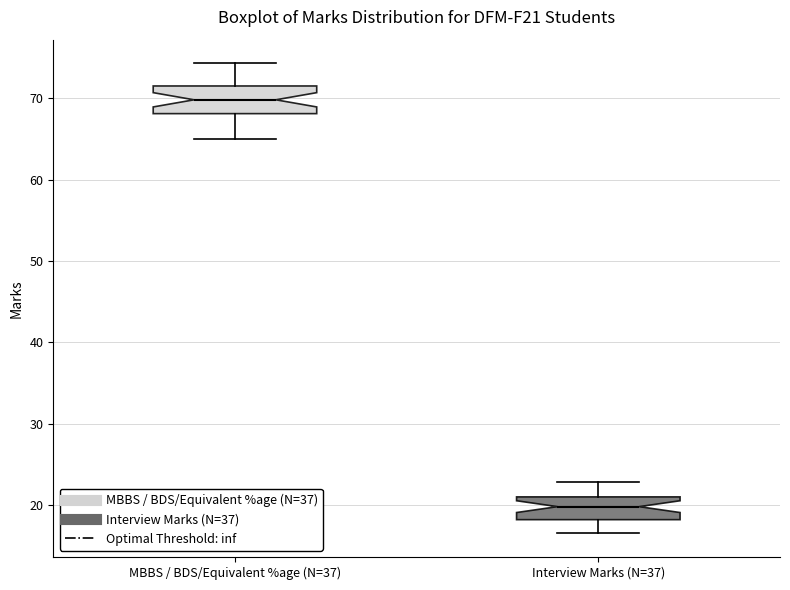

Where is the lower edge of the box for Interview Marks (N=37) on the y-axis? The values are not printed on the chart, so give them approximately, as read against the axis.

18